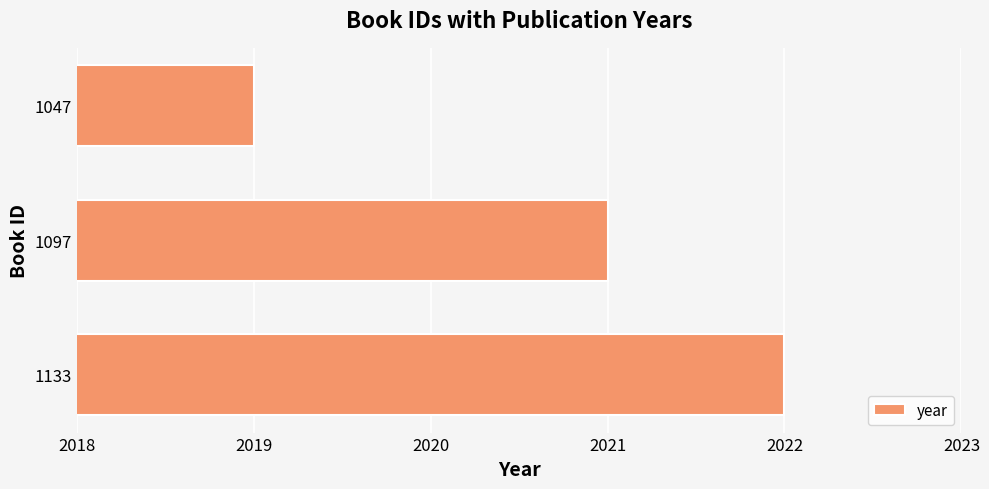

Reading bottom to top, what are all the values shown in this chart?

2022	2021	2019